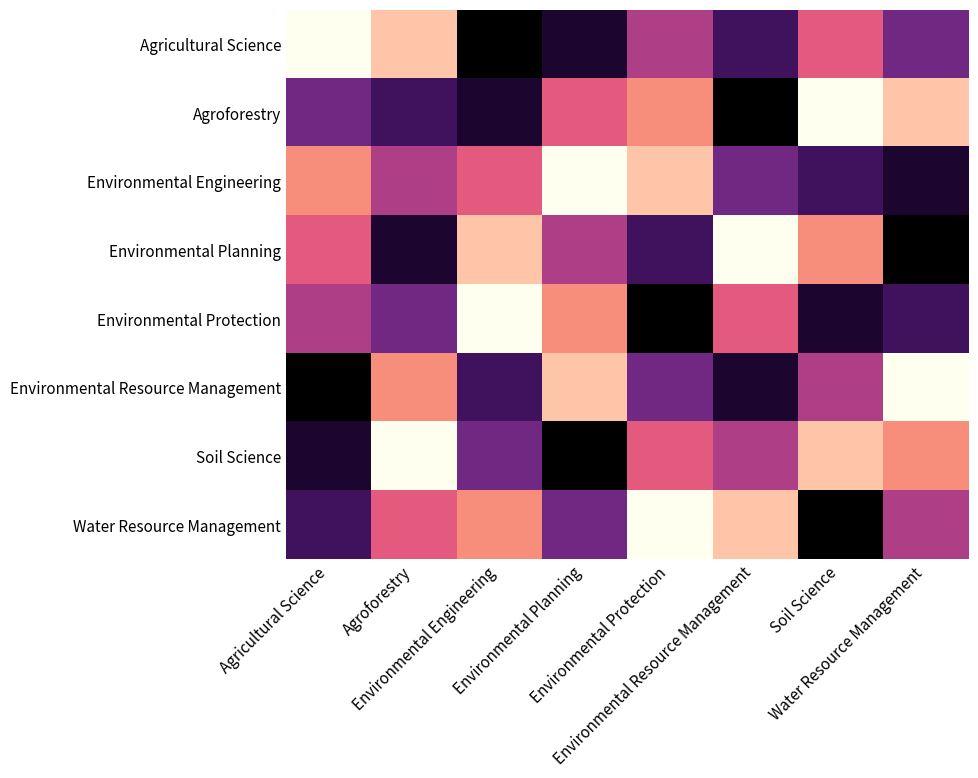

At Soil Science, list the series in order from smallest to largest.

Water Resource Management, Environmental Protection, Environmental Engineering, Environmental Resource Management, Agricultural Science, Environmental Planning, Soil Science, Agroforestry